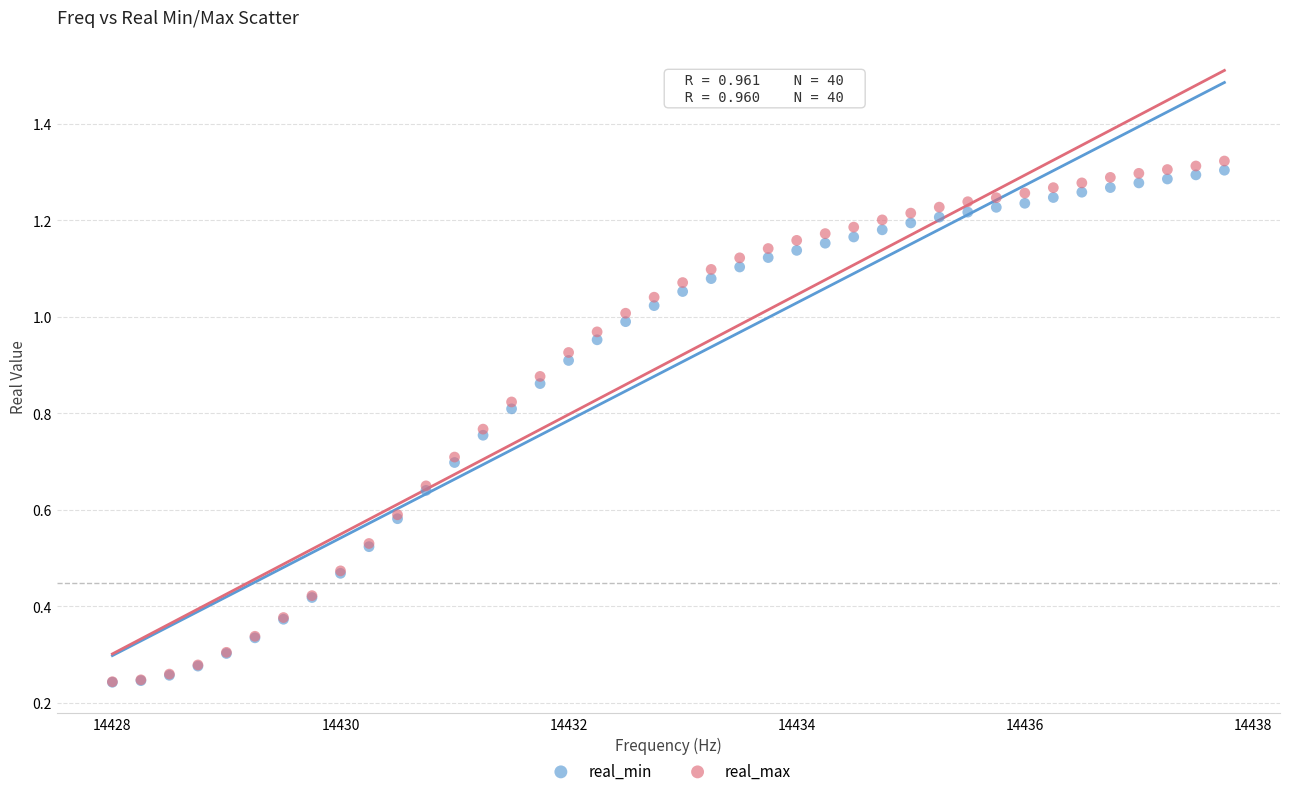

Which series contains the highest Y value?

real_max